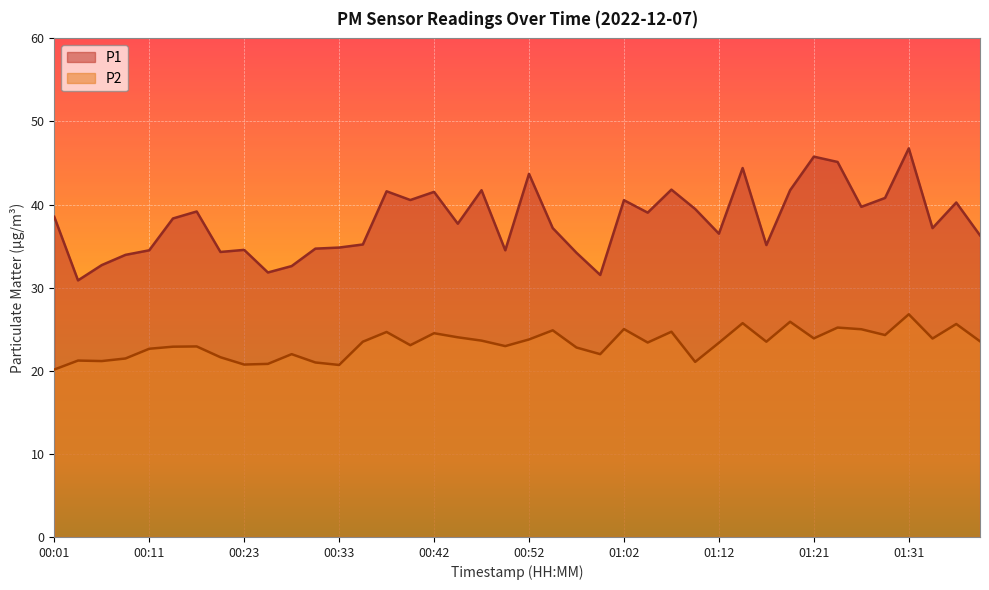

At which category is the sum across all series the highest?

01:31